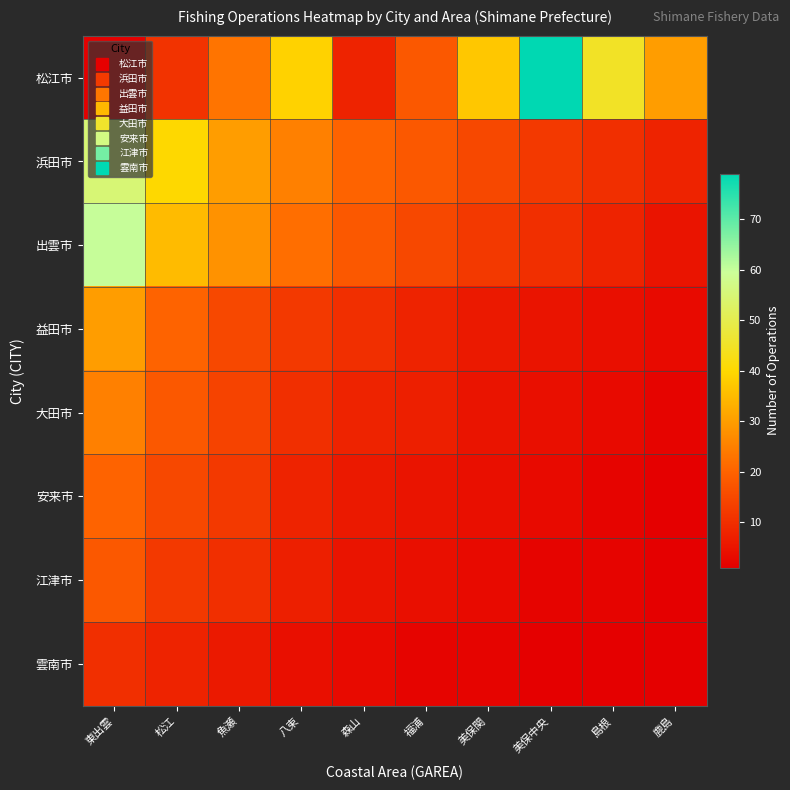

At how many categories does at least one series exceed 59?

2